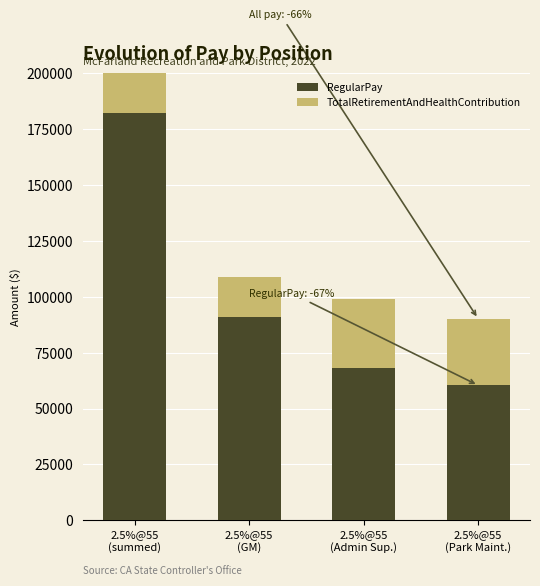

How many groups of bars are there?

4